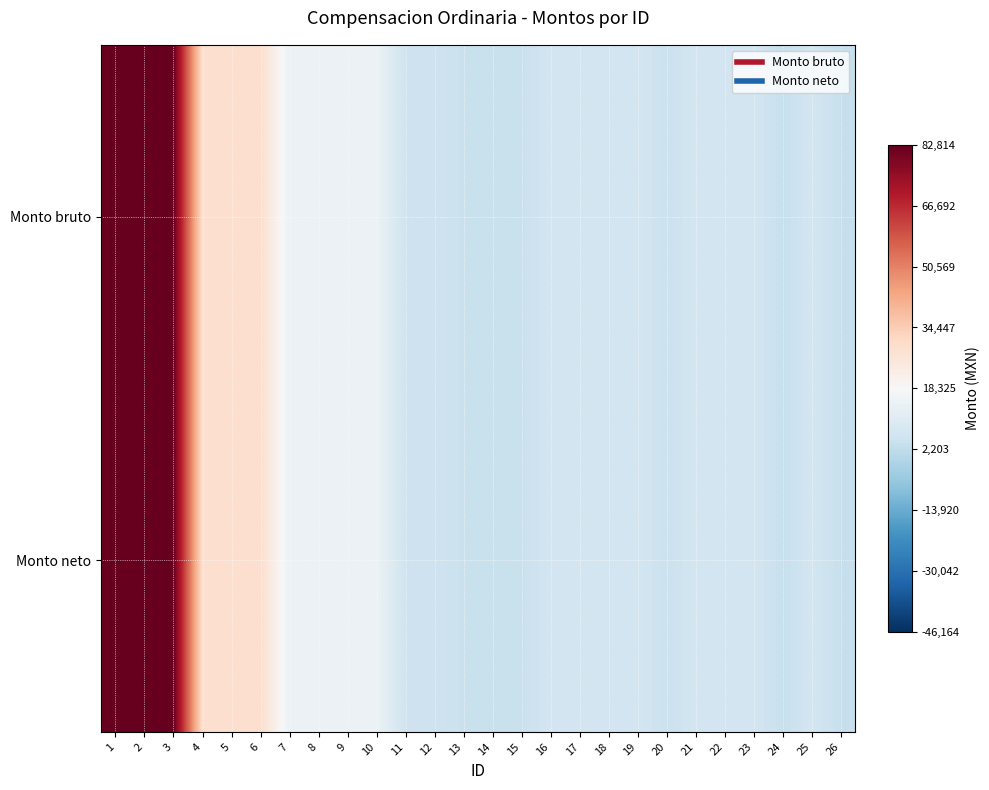

Rank the series by their maximum value, from lowest to highest.

Monto bruto, Monto neto